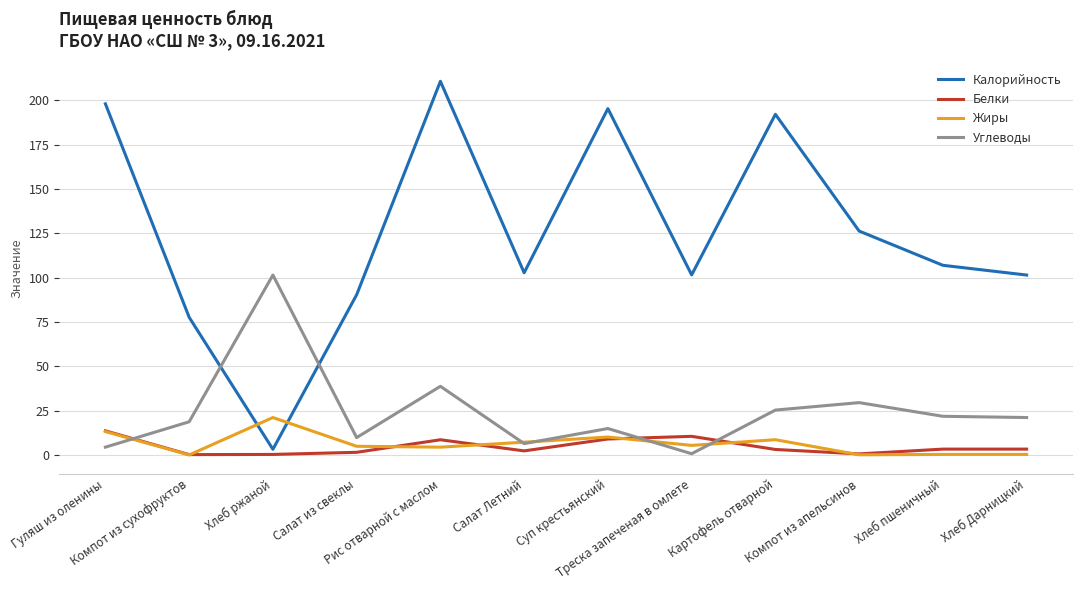

In Углеводы, how many points are higher than both neighbors (excluding endpoints)?

4